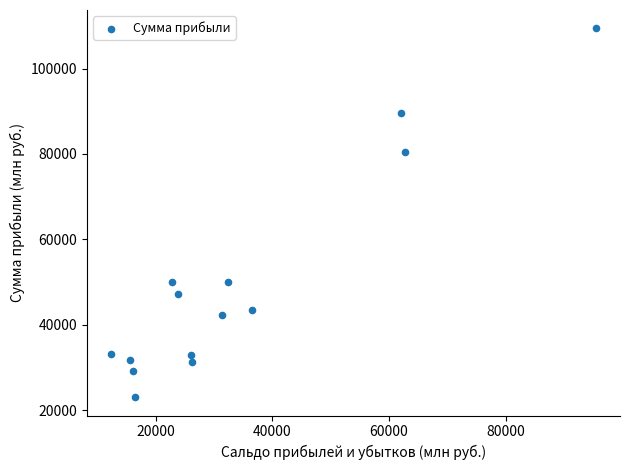

What is the range of Y values (max minus min)?

86379.9